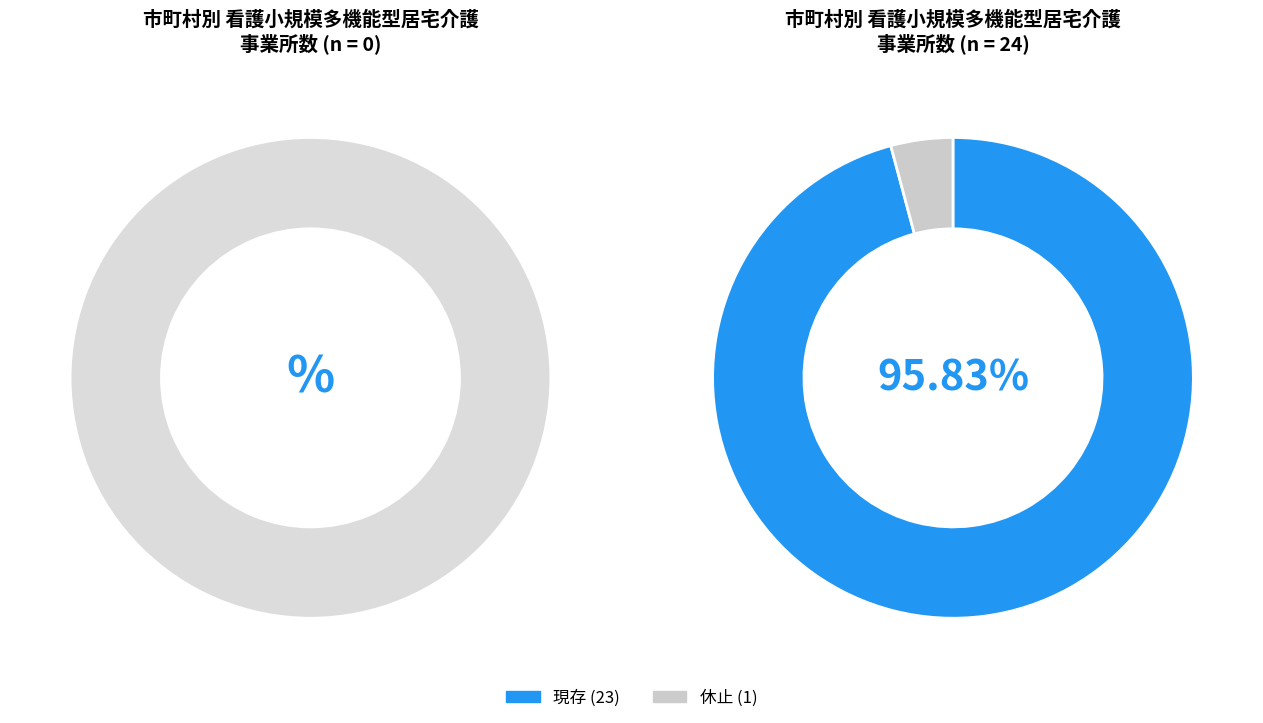

Which slice is the largest?

現存